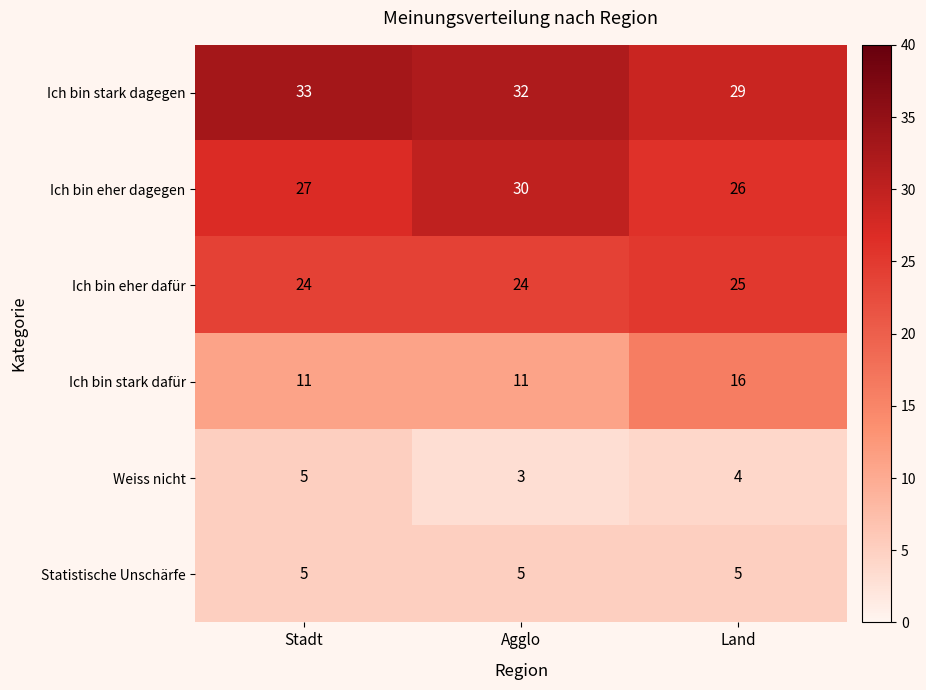

Is it true that Statistische Unschärfe equals 5 at Stadt?

True